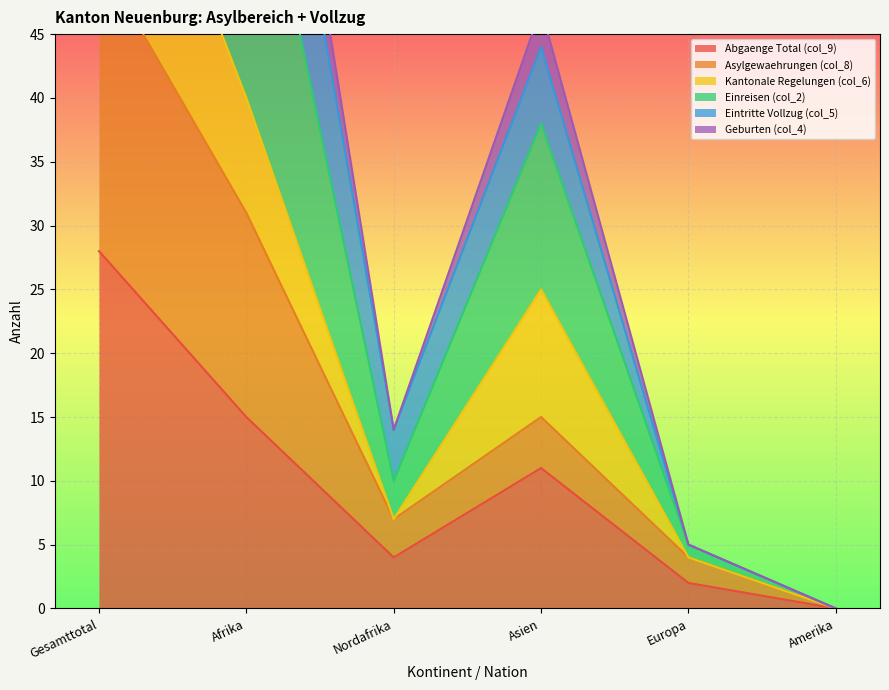

What is the difference between the highest and lowest values at Nordafrika?

10